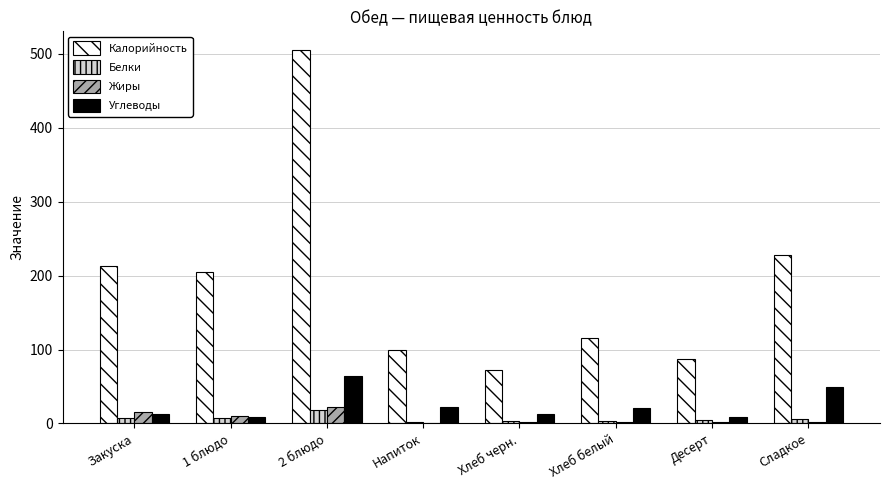

Where does the Жиры series first go above 2?

Закуска